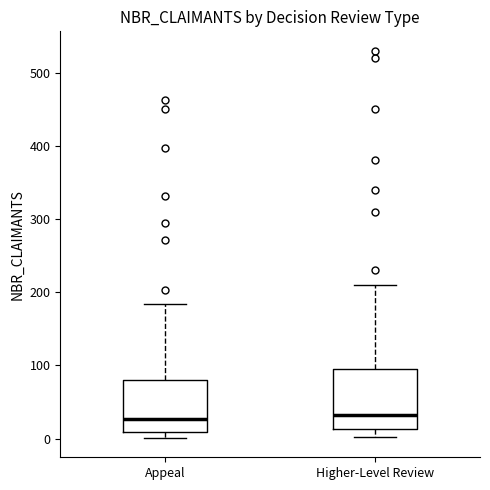

Reading left to right, read every box against the y-axis: the position of its median line, the range the box covers, and the ends of its whiskers. The values are not printed on the chart, so give them approximately, as read against the axis.

Appeal: median 30, box 10 to 80, whiskers 0 to 180
Higher-Level Review: median 30, box 10 to 100, whiskers 0 to 210